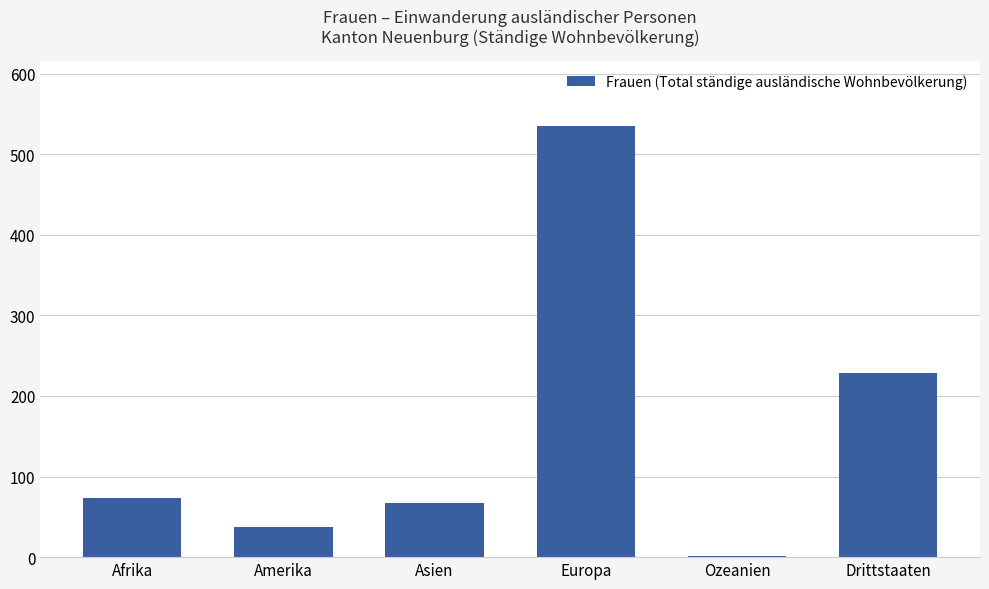

What is the ratio of the value at Asien to the value at Amerika?

1.8